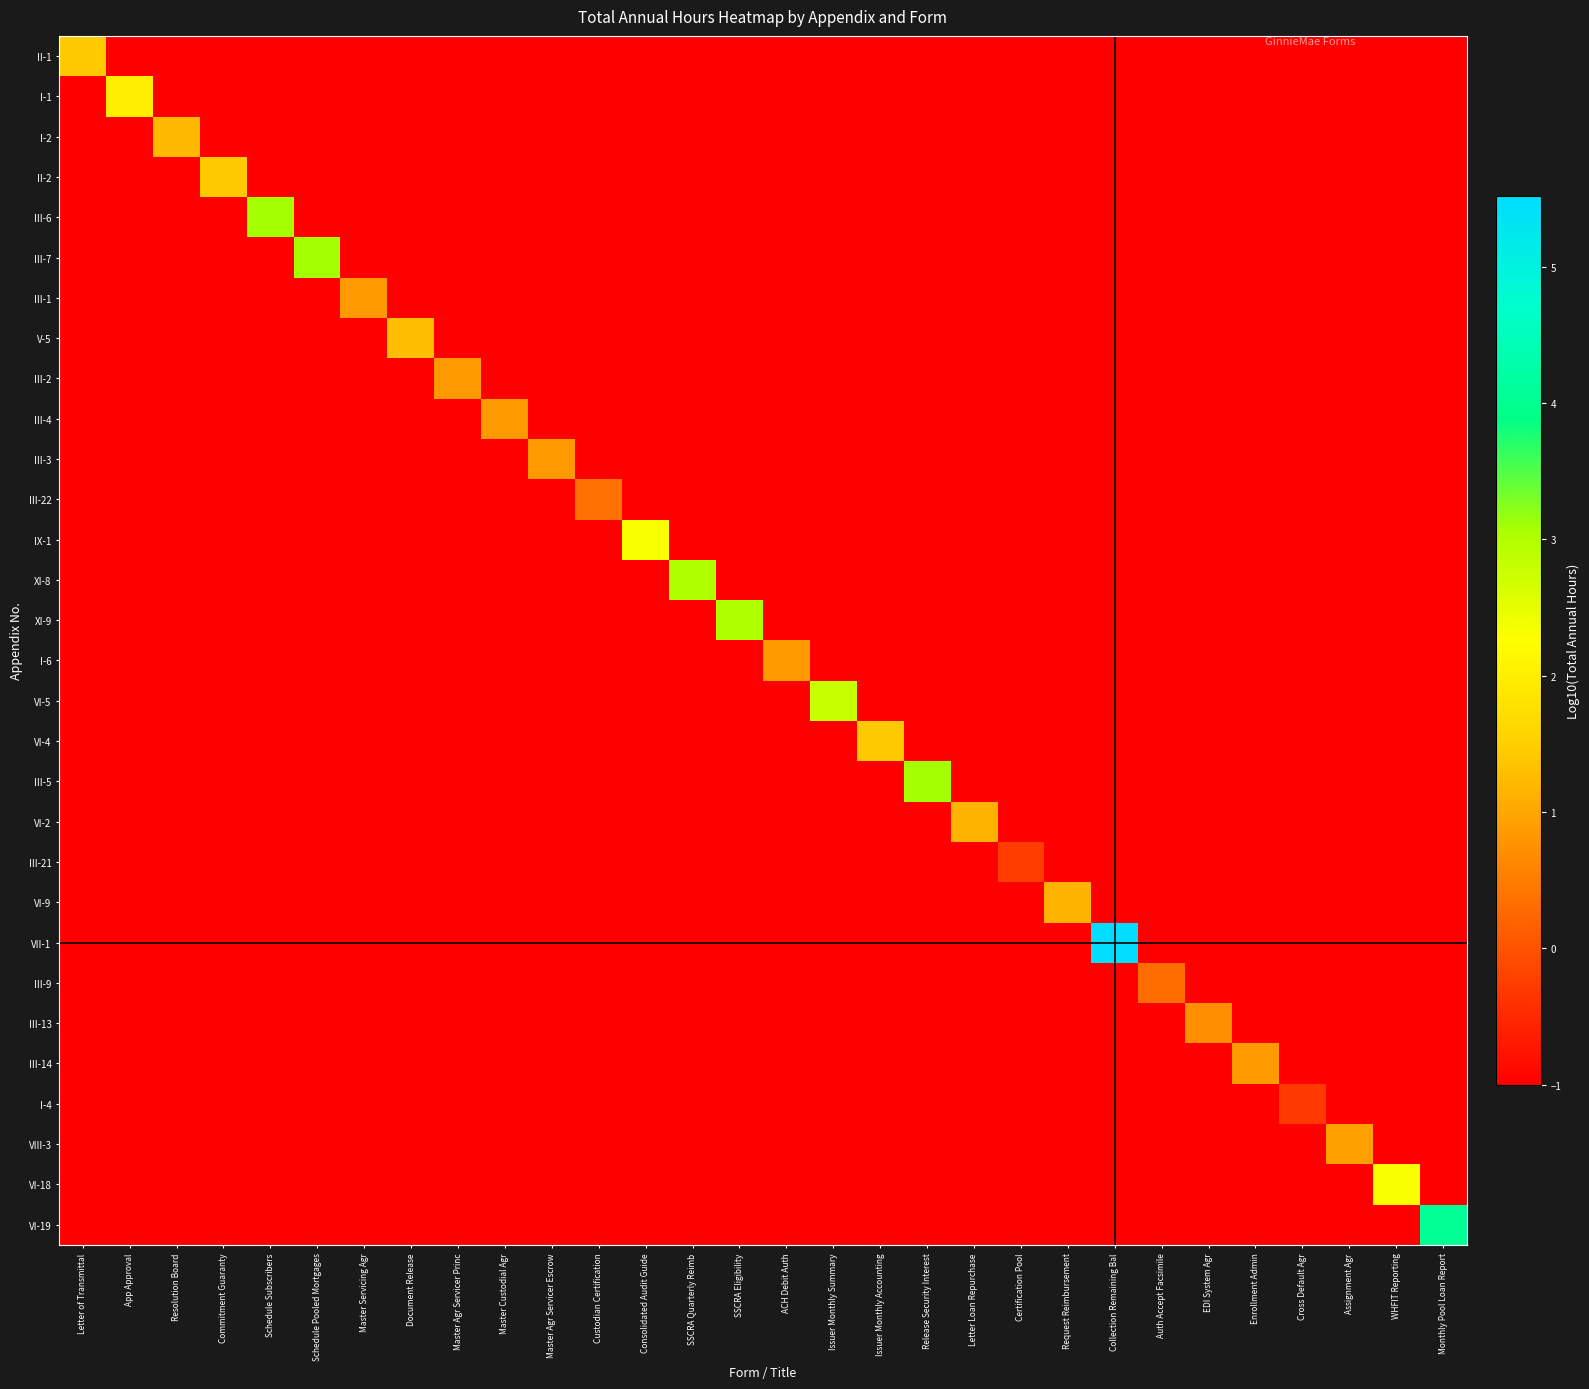

What is the spread (max minus min) of values at Letter Loan Repurchase?

2.1